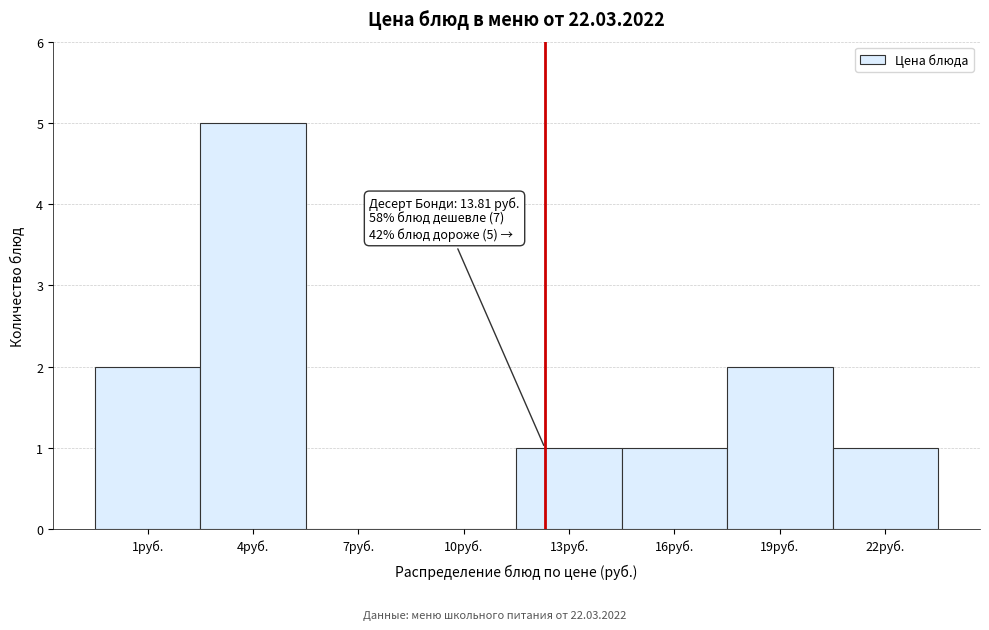

Reading right to left, transcribe all the data shown in this chart.

22руб.=1	19руб.=2	16руб.=1	13руб.=1	10руб.=0	7руб.=0	4руб.=5	1руб.=2